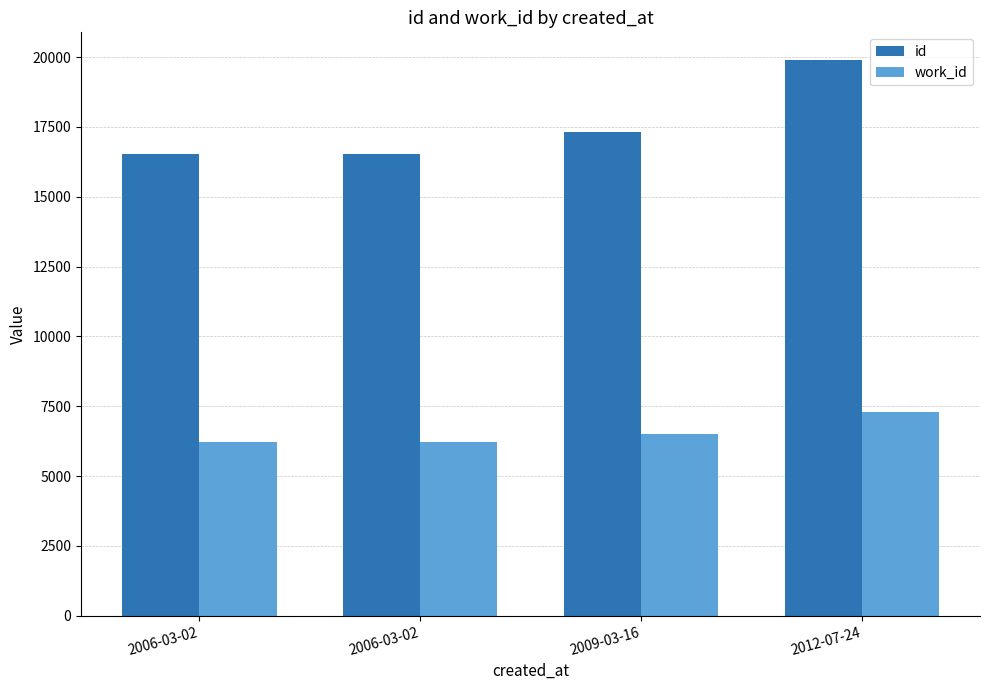

Reading left to right, transcribe all the data shown in this chart.

id: 16527	16533	17302	19893
work_id: 6237	6237	6505	7305